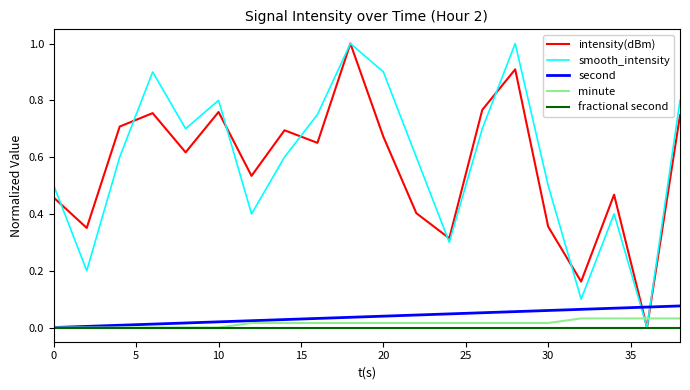

Does the chart have visible grid lines?

No